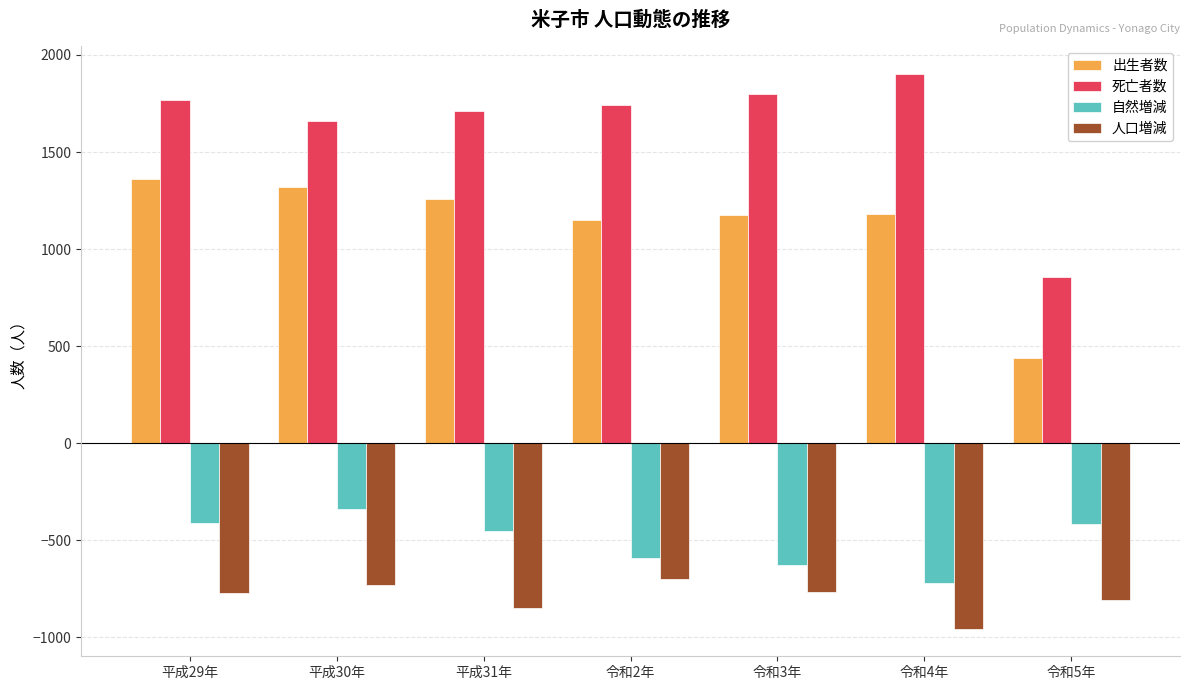

Is the value of 出生者数 at 令和3年 greater than the value of 自然増減 at 平成31年?

Yes